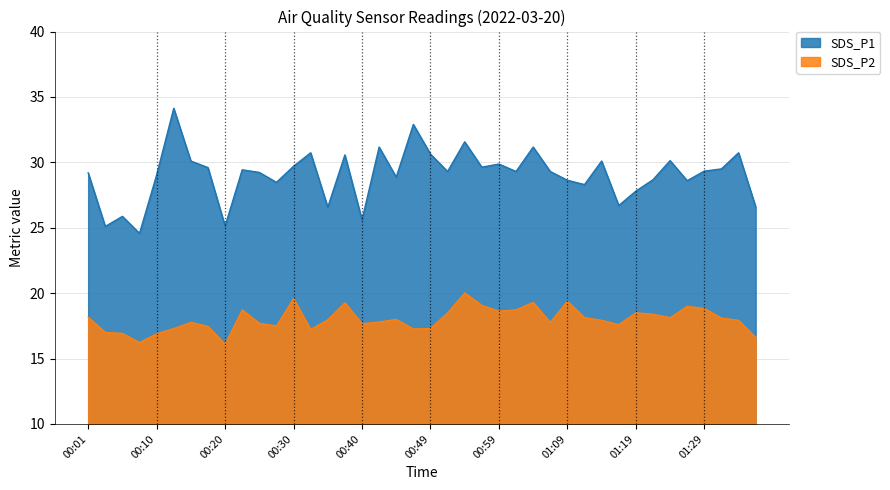

At how many categories does at least one series exceed 21?

40